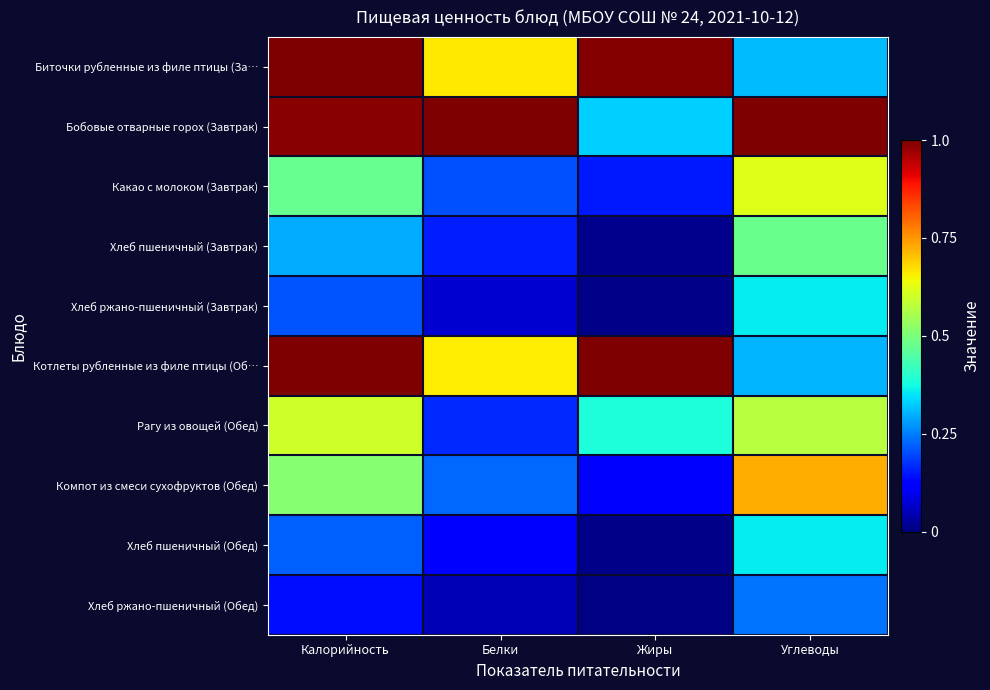

At which category is the sum across all series the highest?

Калорийность